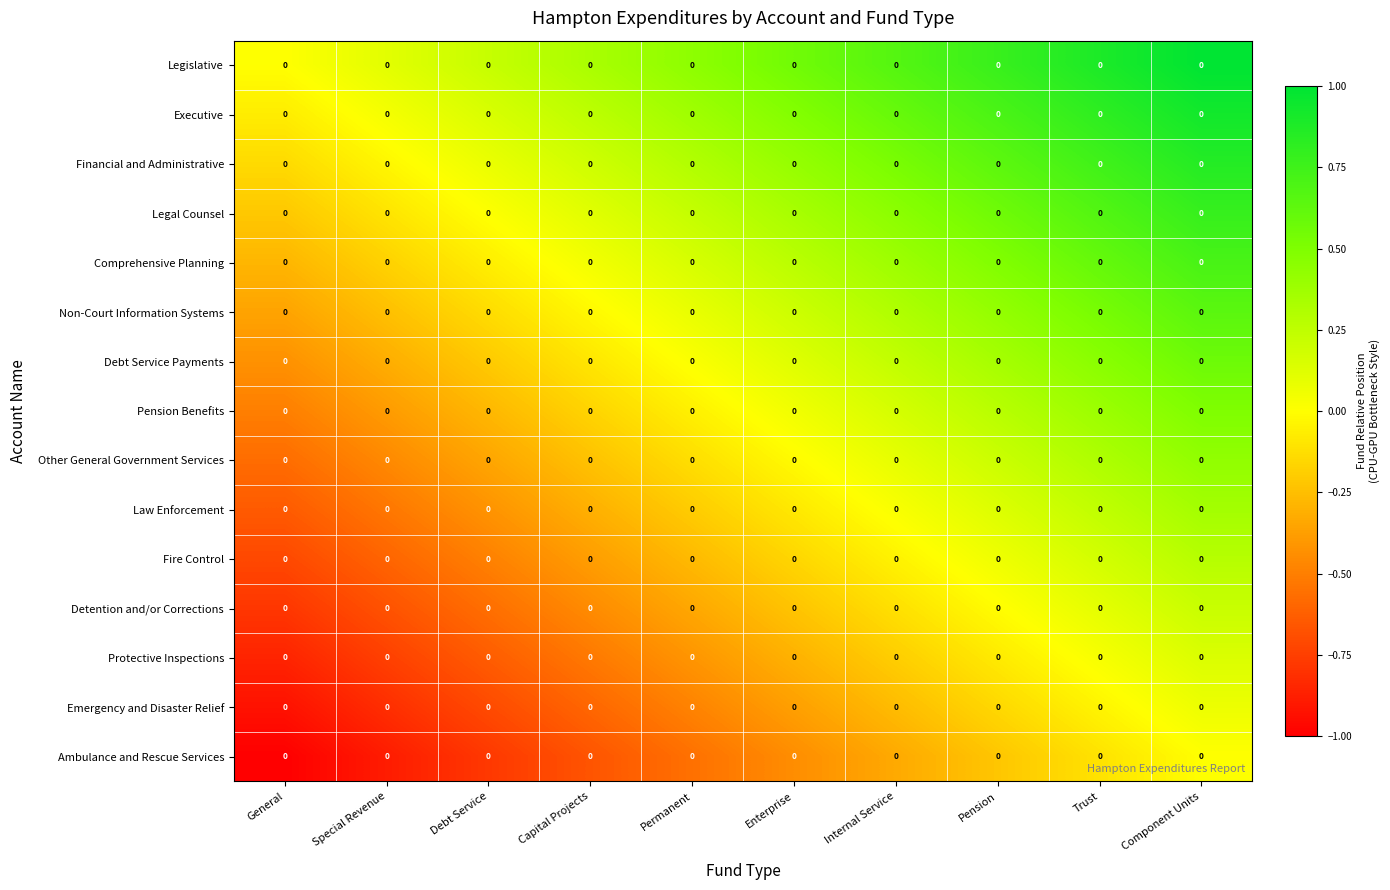

Rank the series by their maximum value, from highest to lowest.

Legislative, Executive, Financial and Administrative, Legal Counsel, Comprehensive Planning, Non-Court Information Systems, Debt Service Payments, Pension Benefits, Other General Government Services, Law Enforcement, Fire Control, Detention and/or Corrections, Protective Inspections, Emergency and Disaster Relief, Ambulance and Rescue Services